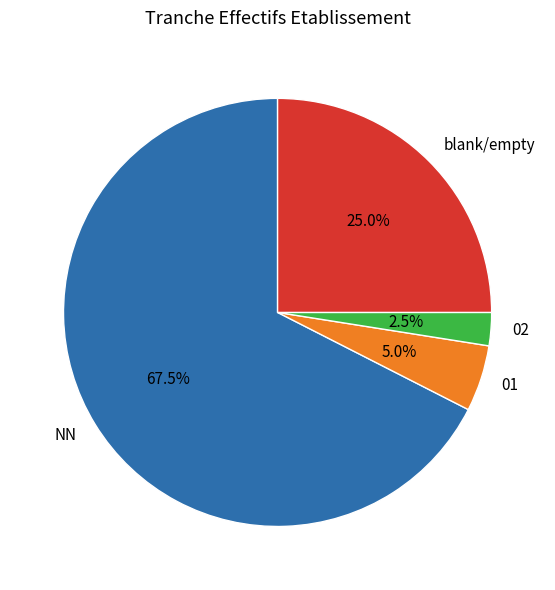

The 02 slice represents 18% of the pie. True or false?

False